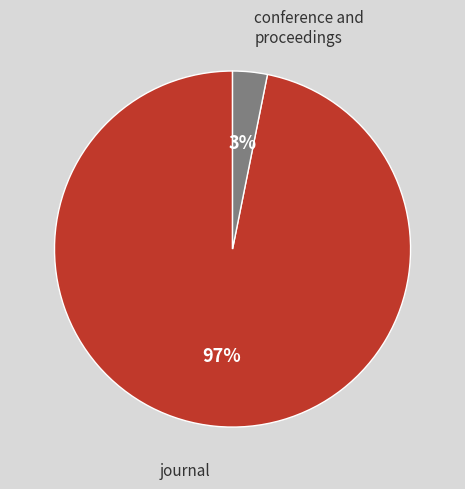

To the nearest percent, what is the combined percentage of conference and proceedings and journal?

100%